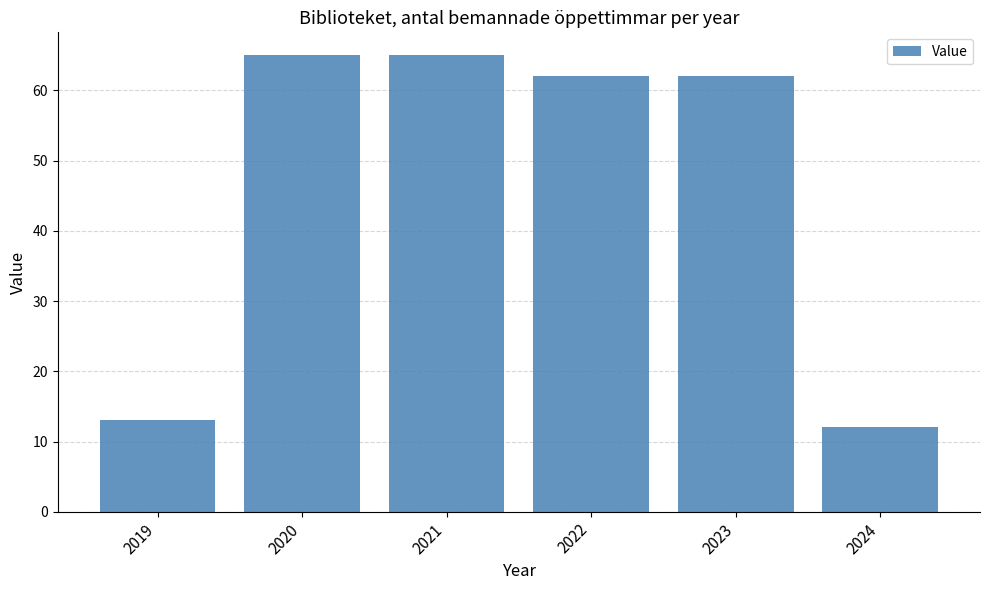

The value at 2022 is 62. True or false?

True